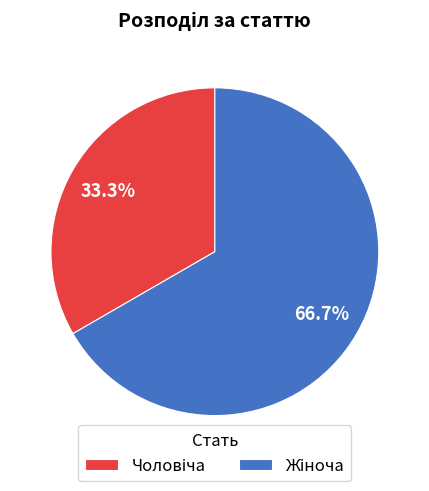

Is there any slice that represents more than half of the pie?

Yes